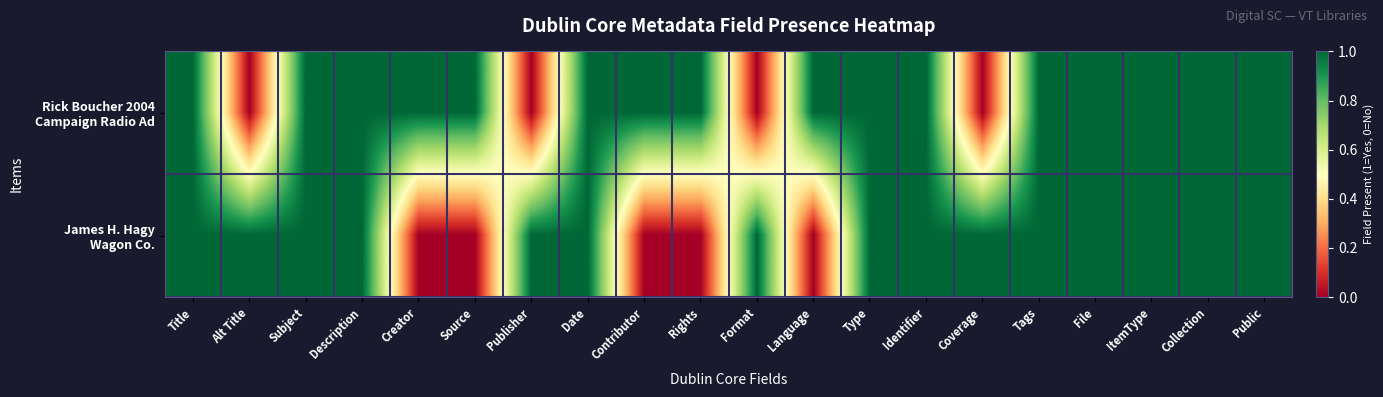

What is the difference between the highest and lowest values at Creator?

1